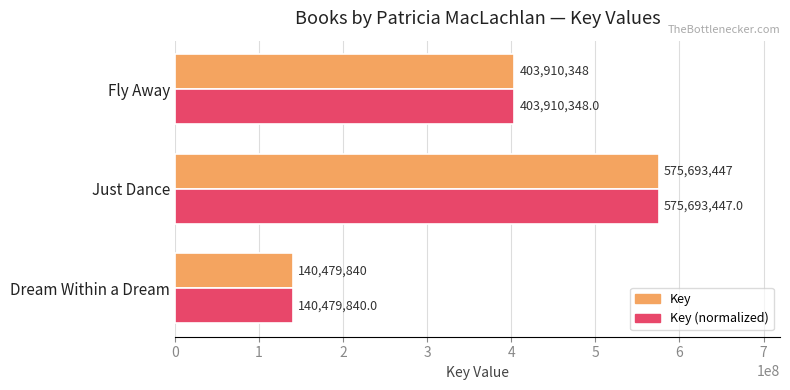

What is the difference between the second highest and minimum values in the Key (normalized) series?

263430508